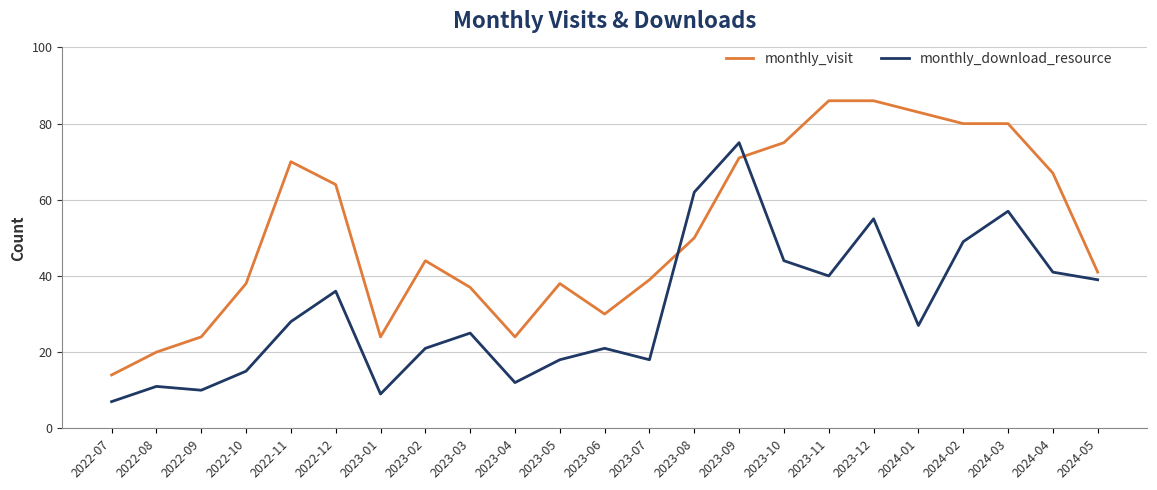

What is the maximum value for monthly_visit?

86